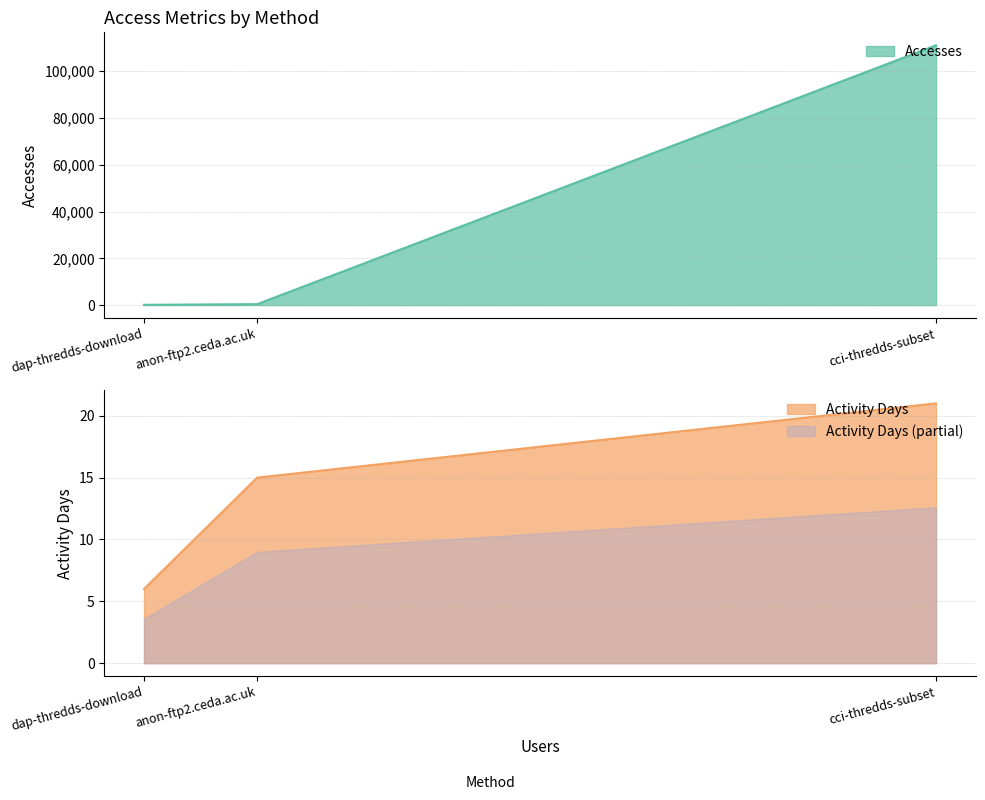

What is the minimum value for Activity Days?

6